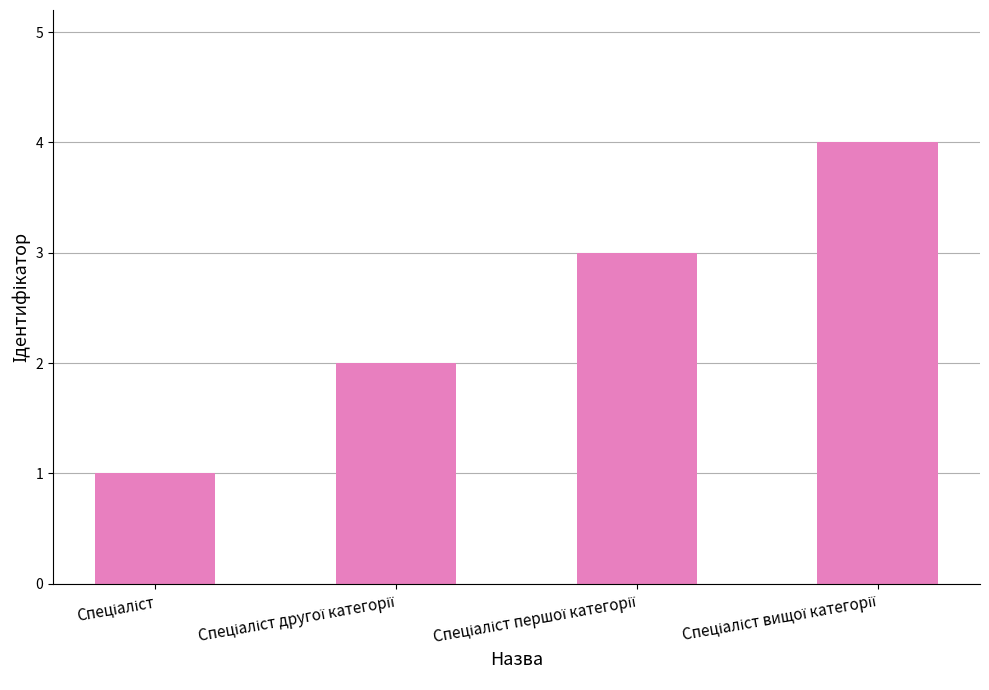

What is the difference between the maximum and minimum values?

3